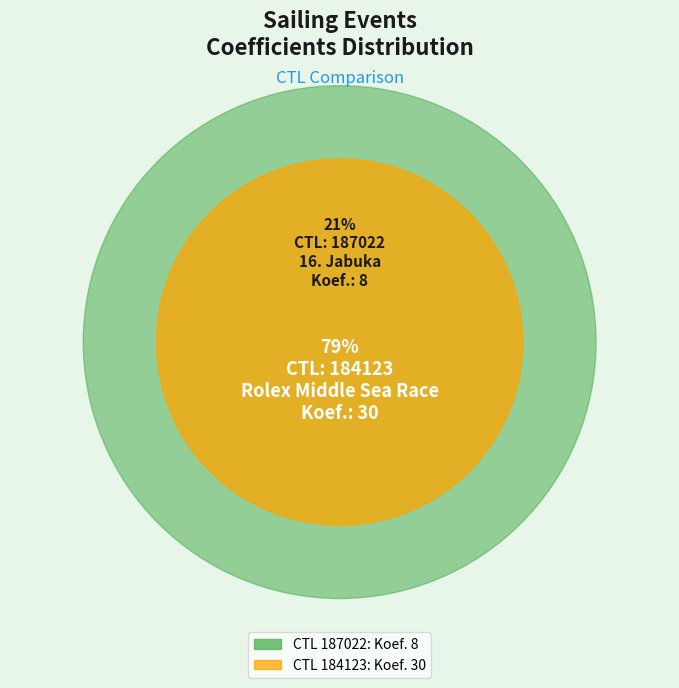

What is the change in value from 187022 to 184123?

+22